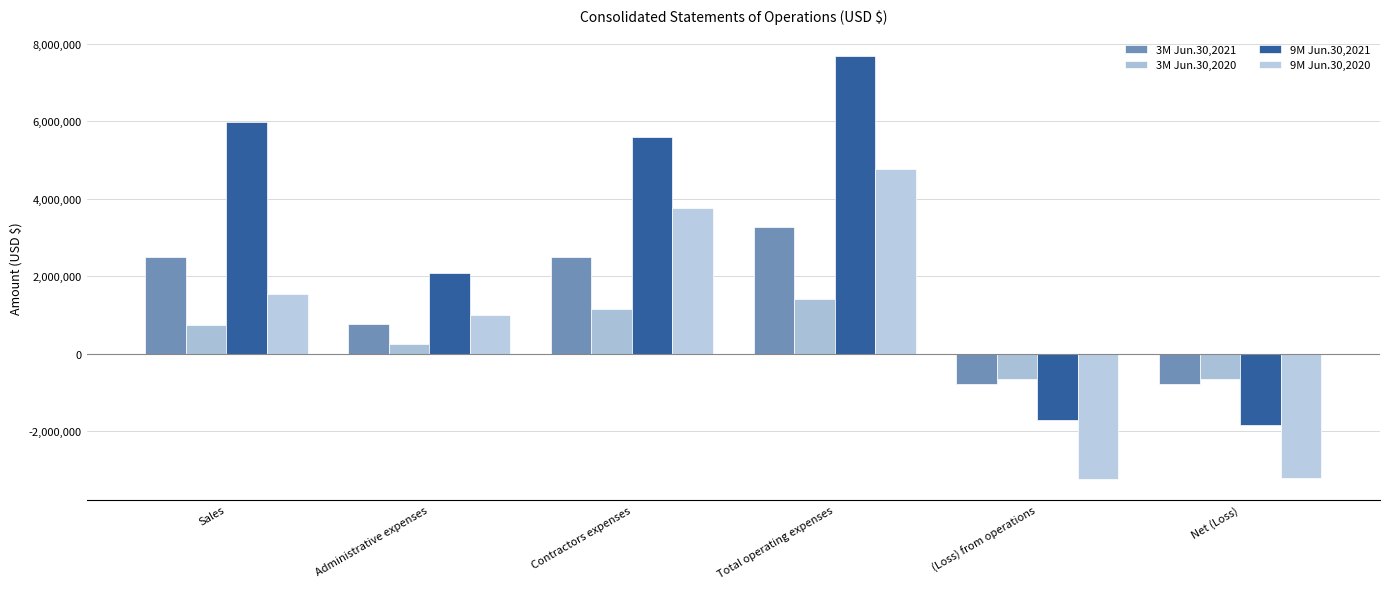

Rank the series by their maximum value, from highest to lowest.

9M Jun.30,2021, 9M Jun.30,2020, 3M Jun.30,2021, 3M Jun.30,2020